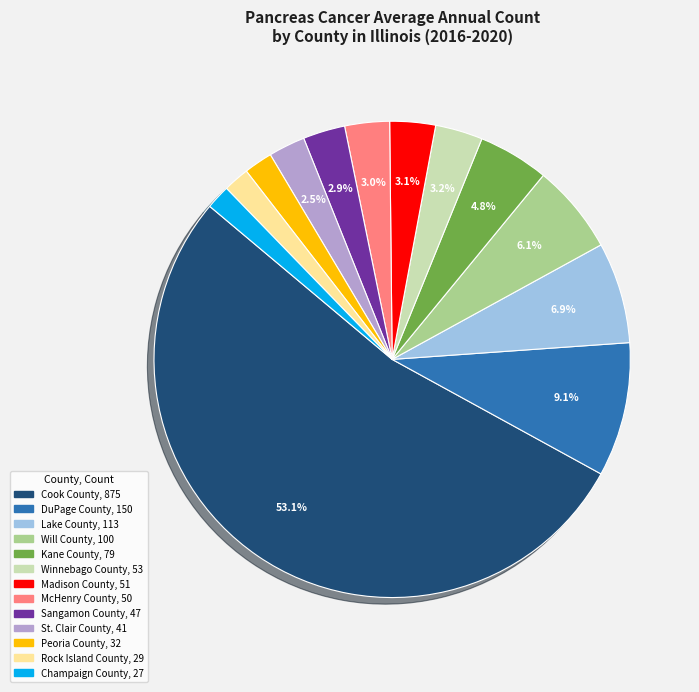

To the nearest percent, what portion does Cook County represent?

53%